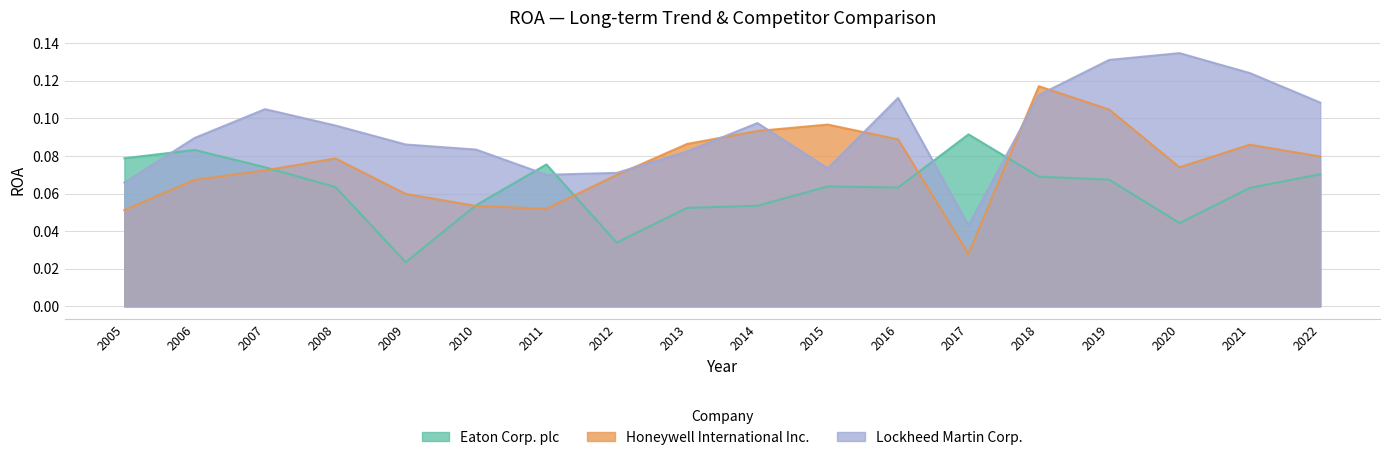

What is the sum of the Honeywell International Inc. values at 2010 and 2013?

0.1